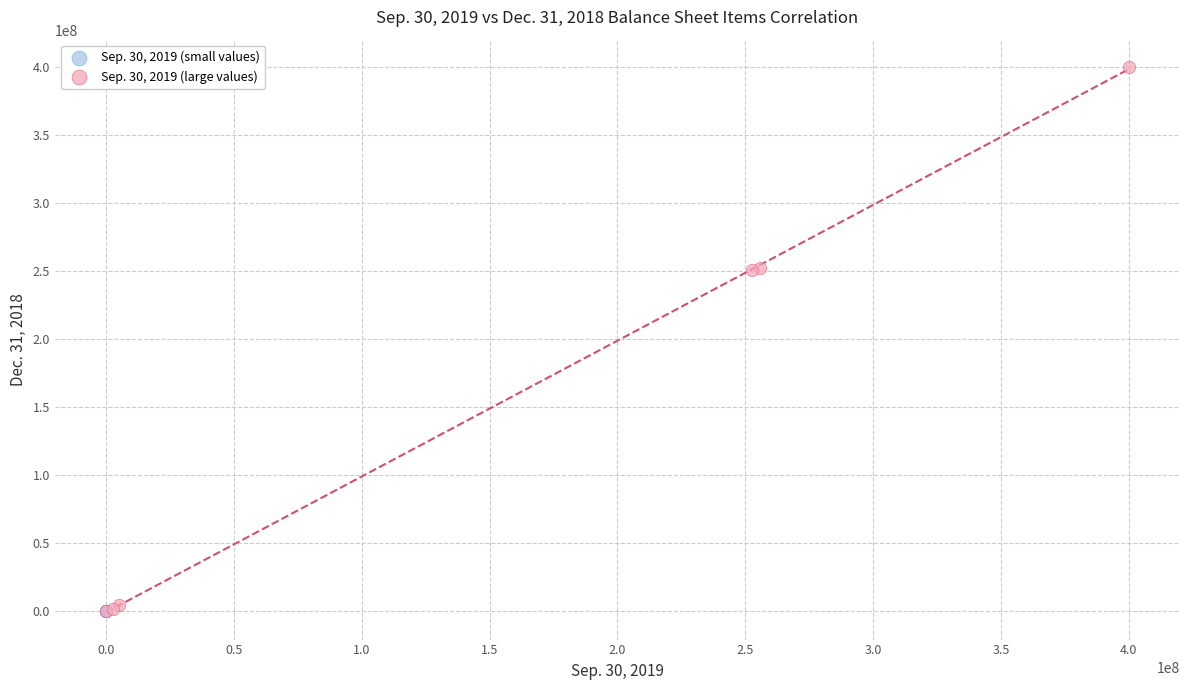

Which series has the widest spread of Y values?

Sep. 30, 2019 (large values)